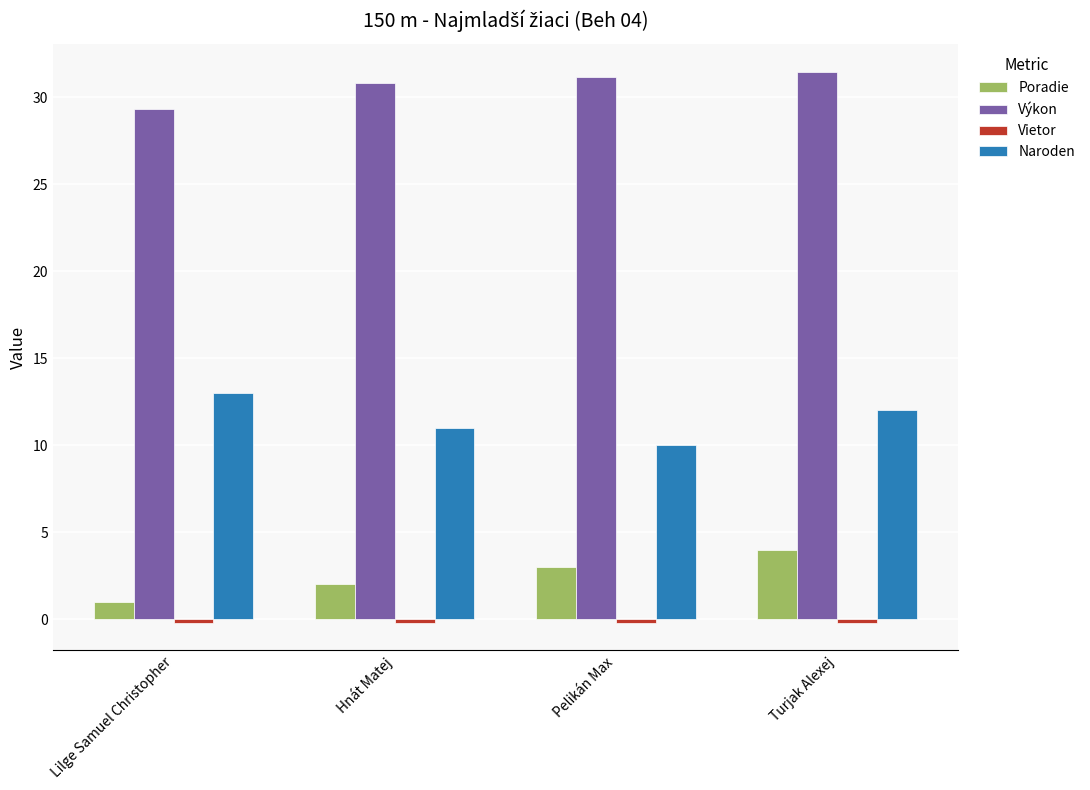

True or false: Výkon has a value of 16.3 at Turjak Alexej.

False